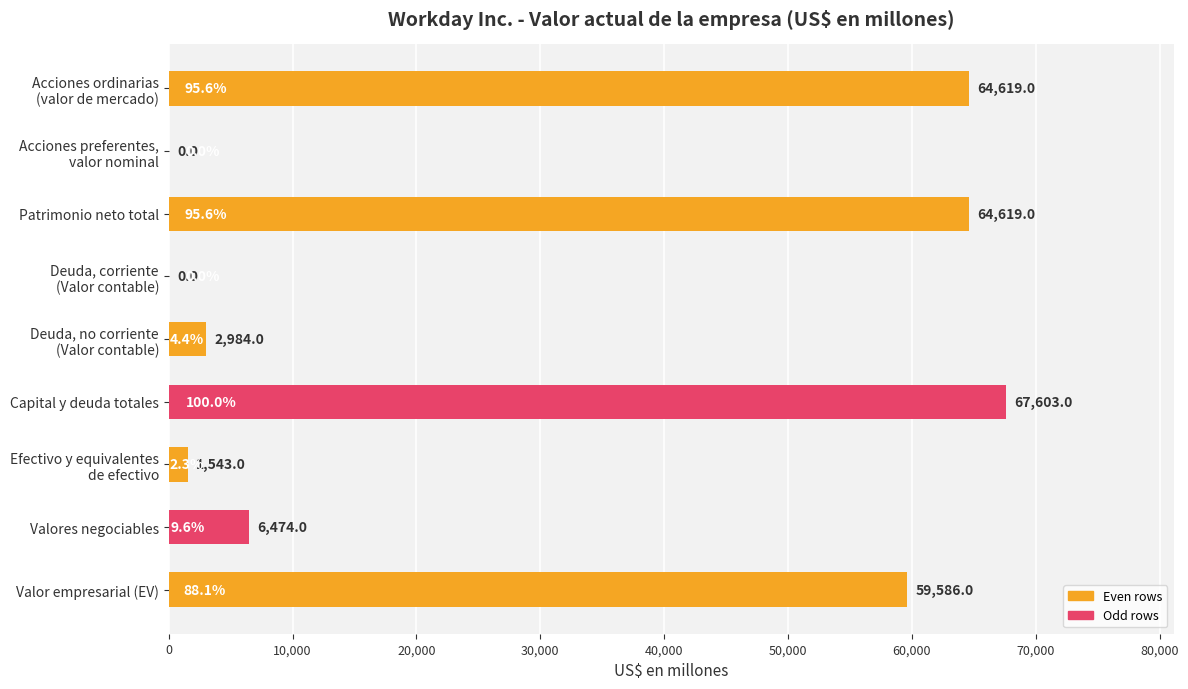

What is the ratio of the value at Valor empresarial (EV) to the value at Capital y deuda totales?

0.9